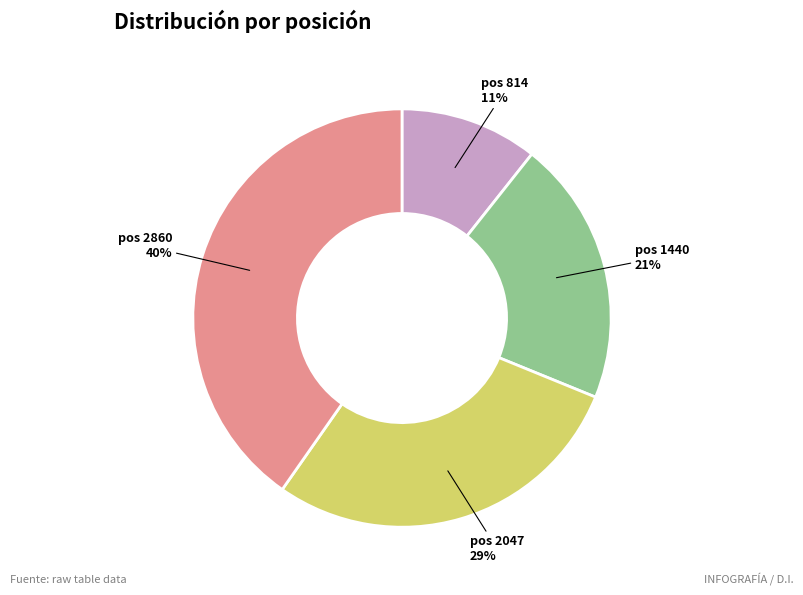

Is it true that pos 2860 is 48% of the pie?

False